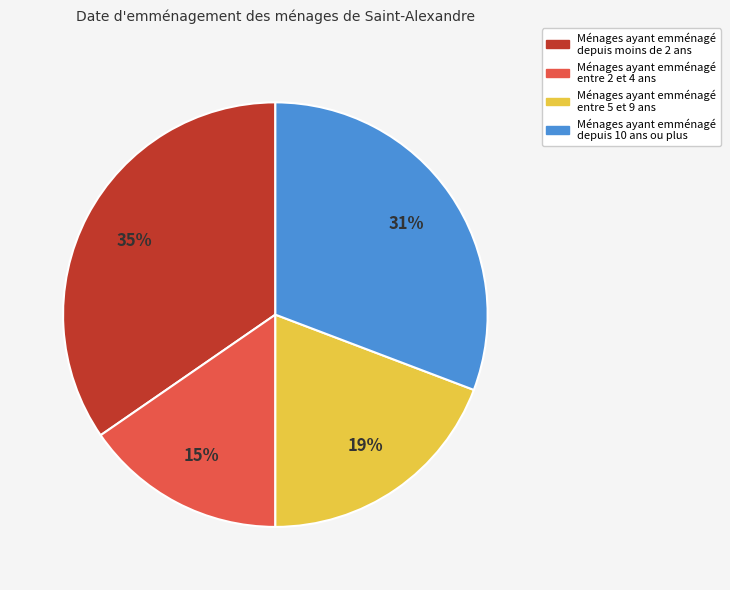

What is the ratio of the value at Ménages ayant emménagé depuis 10 ans ou plus to the value at Ménages ayant emménagé depuis moins de 2 ans?

0.9